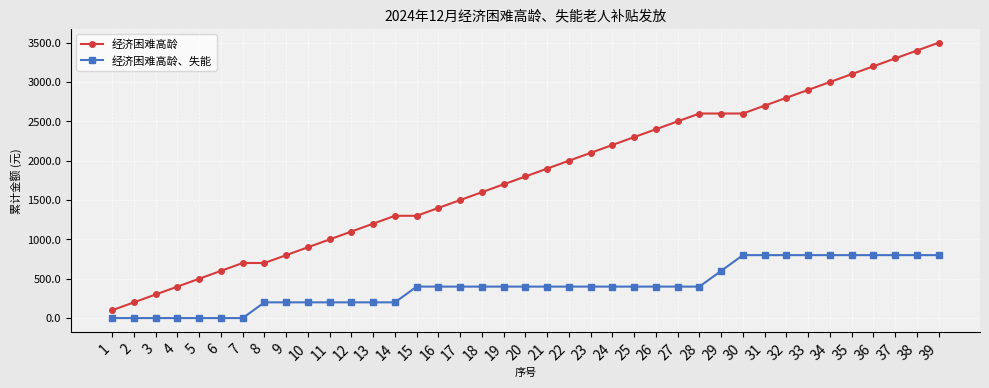

Is the value of 经济困难高龄、失能 at 17 greater than the value of 经济困难高龄 at 13?

No